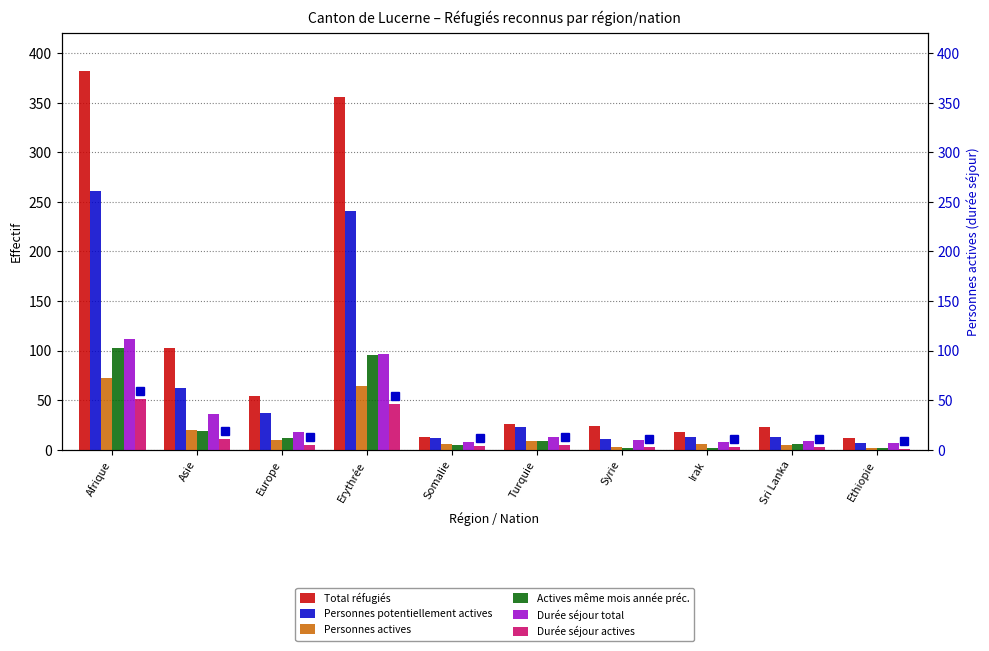

Reading left to right, transcribe all the data shown in this chart.

Total réfugiés: Afrique=382	Asie=103	Europe=54	Erythrée=356	Somalie=13	Turquie=26	Syrie=24	Irak=18	Sri Lanka=23	Ethiopie=12
Personnes potentiellement actives: Afrique=261	Asie=62	Europe=37	Erythrée=241	Somalie=12	Turquie=23	Syrie=11	Irak=13	Sri Lanka=13	Ethiopie=7
Personnes actives: Afrique=72	Asie=20	Europe=10	Erythrée=64	Somalie=6	Turquie=9	Syrie=3	Irak=6	Sri Lanka=5	Ethiopie=2
Actives même mois année préc.: Afrique=103	Asie=19	Europe=12	Erythrée=96	Somalie=5	Turquie=9	Syrie=2	Irak=2	Sri Lanka=6	Ethiopie=2
Durée séjour total: Afrique=112	Asie=36	Europe=18	Erythrée=97	Somalie=8	Turquie=13	Syrie=10	Irak=8	Sri Lanka=9	Ethiopie=7
Durée séjour actives: Afrique=51	Asie=11	Europe=5	Erythrée=46	Somalie=4	Turquie=5	Syrie=3	Irak=3	Sri Lanka=3	Ethiopie=1